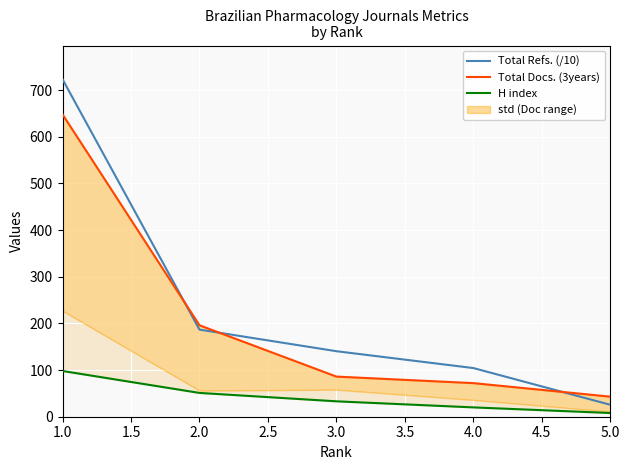

True or false: H index and Total Refs. (/10) intersect in this chart.

False